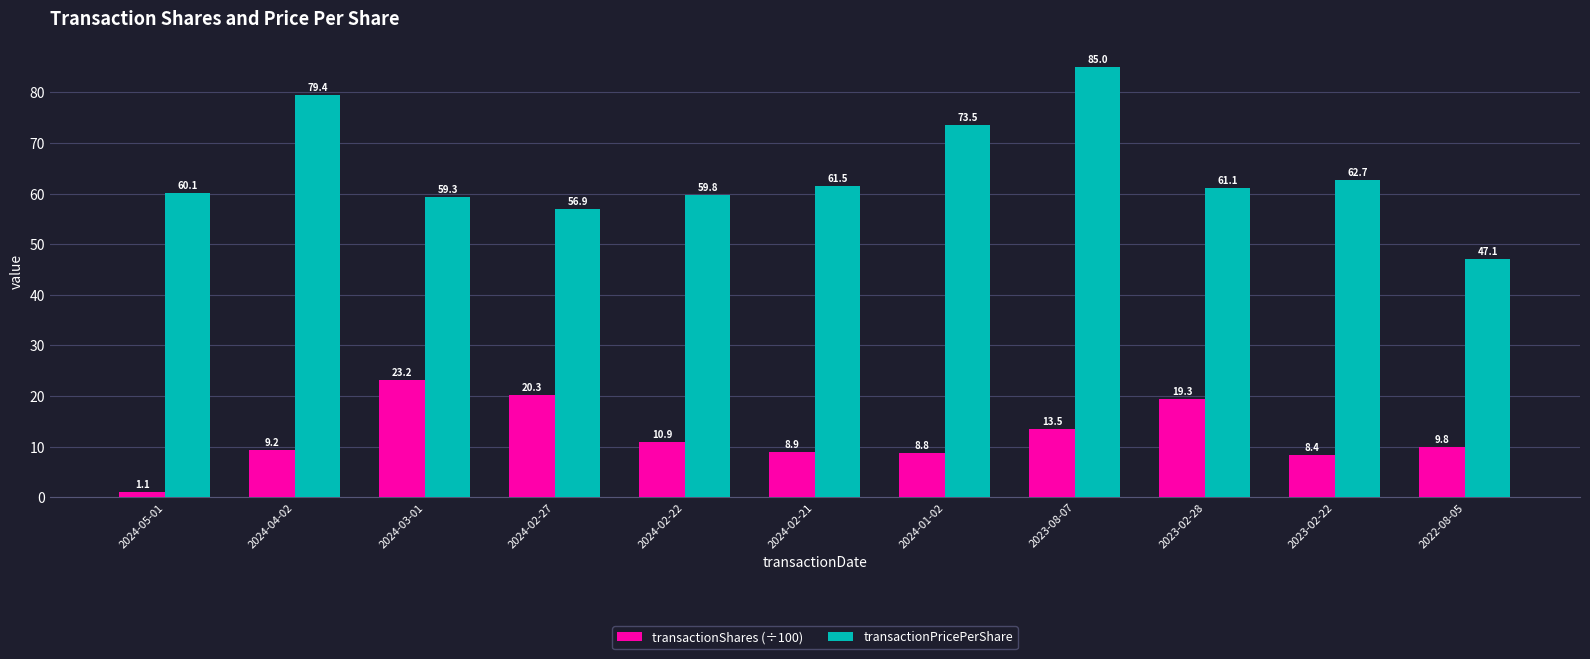

What is the average value of the transactionShares (÷100) series?

12.1